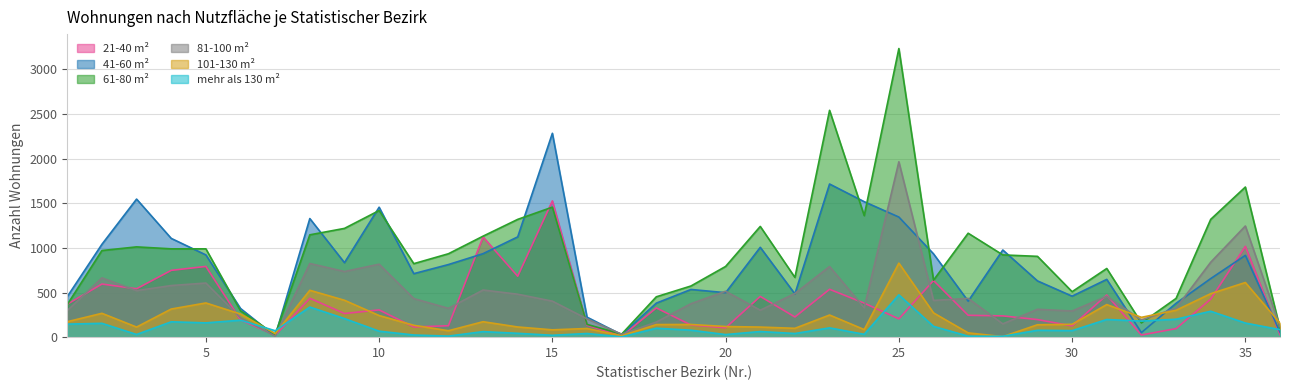

Between 10 and 32, which series saw the biggest shift?

41-60 m²